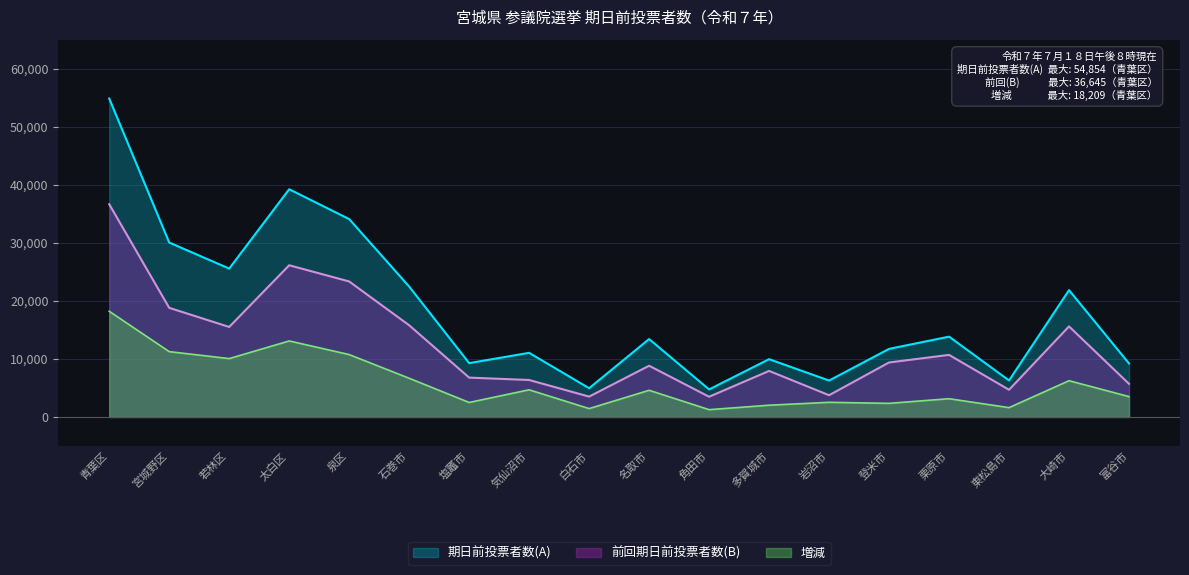

Which category has the lowest value across all series?

角田市